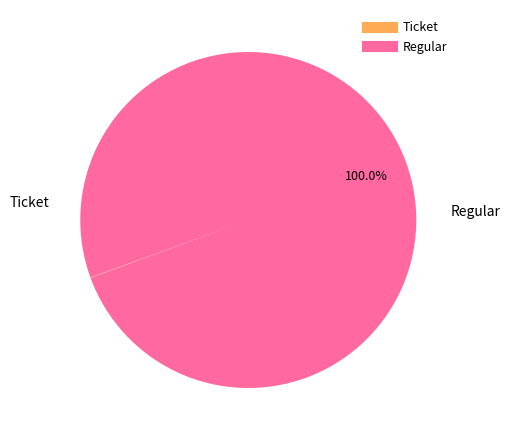

What is the largest slice in the pie chart?

Regular